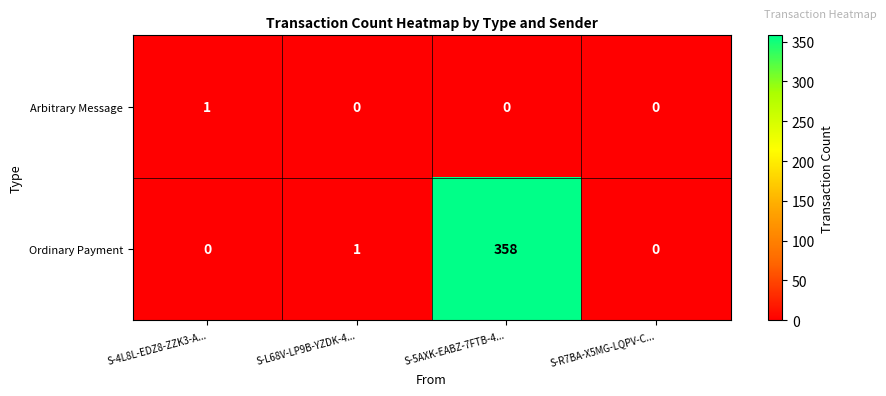

What is the maximum value for Ordinary Payment?

358